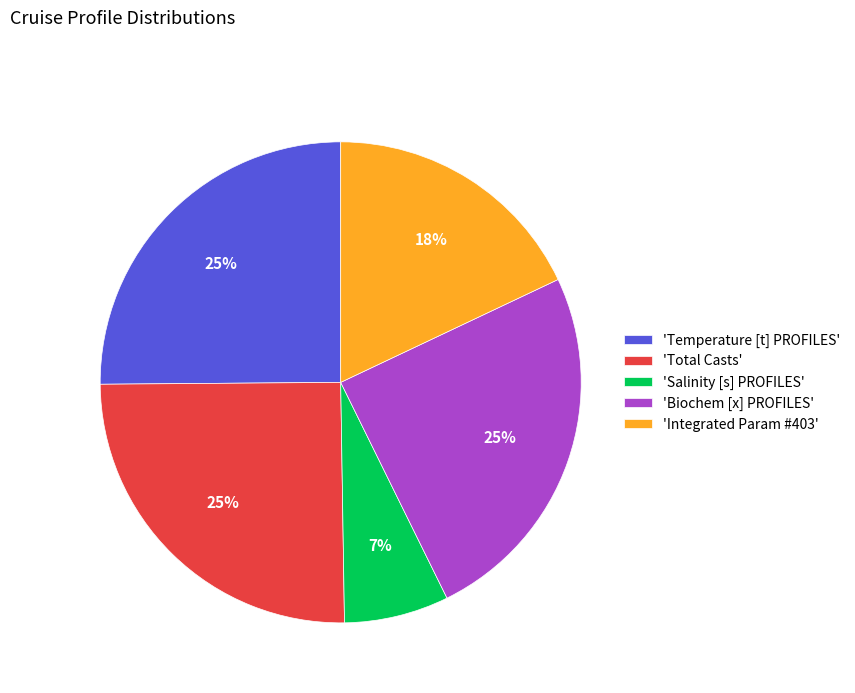

Is there any slice that represents more than half of the pie?

No